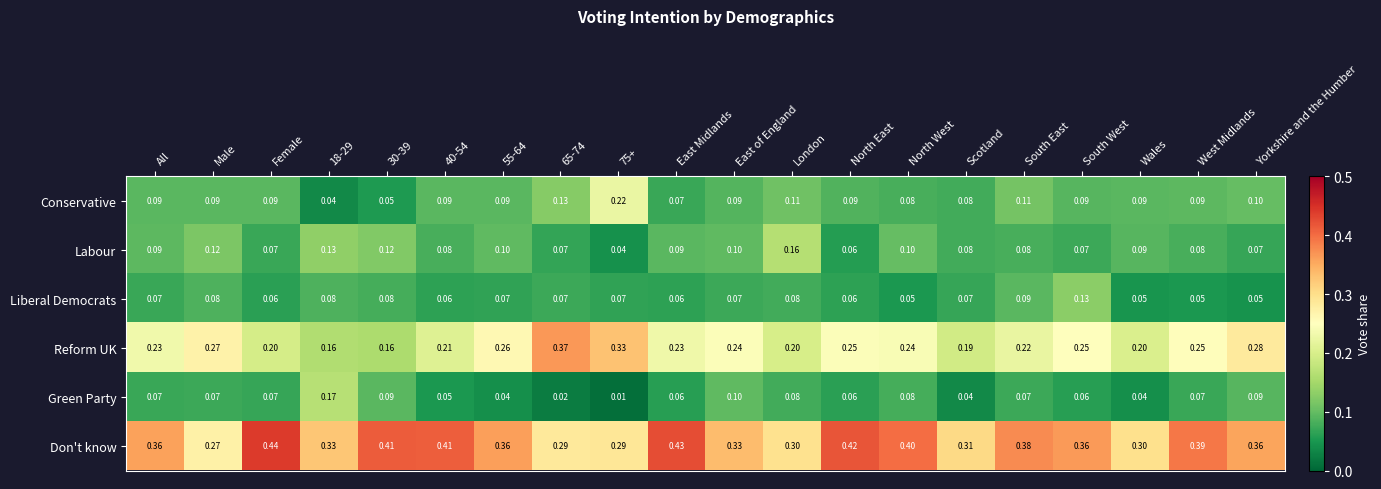

Which series has the widest spread of values?

Reform UK